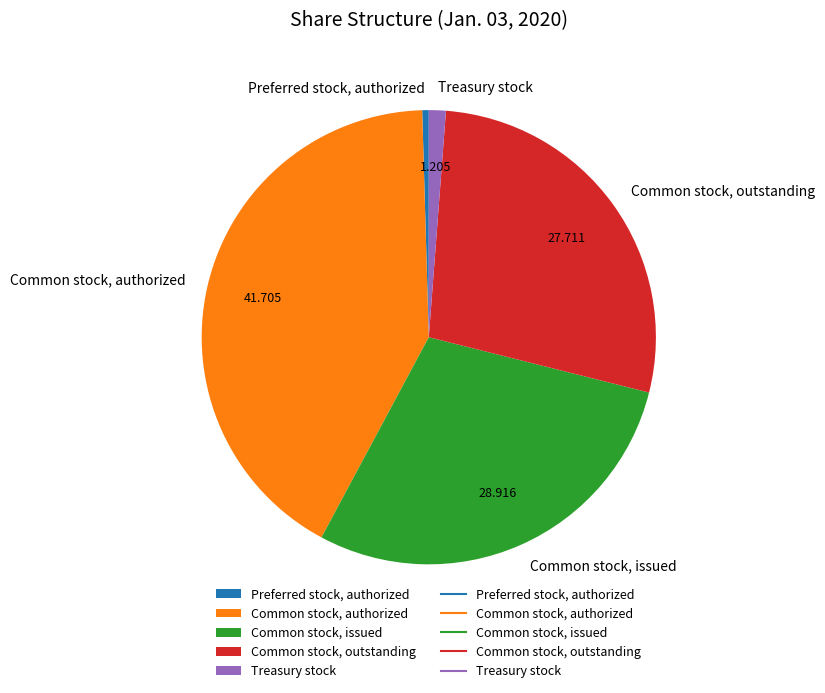

Is Preferred stock, authorized the majority of the pie?

No